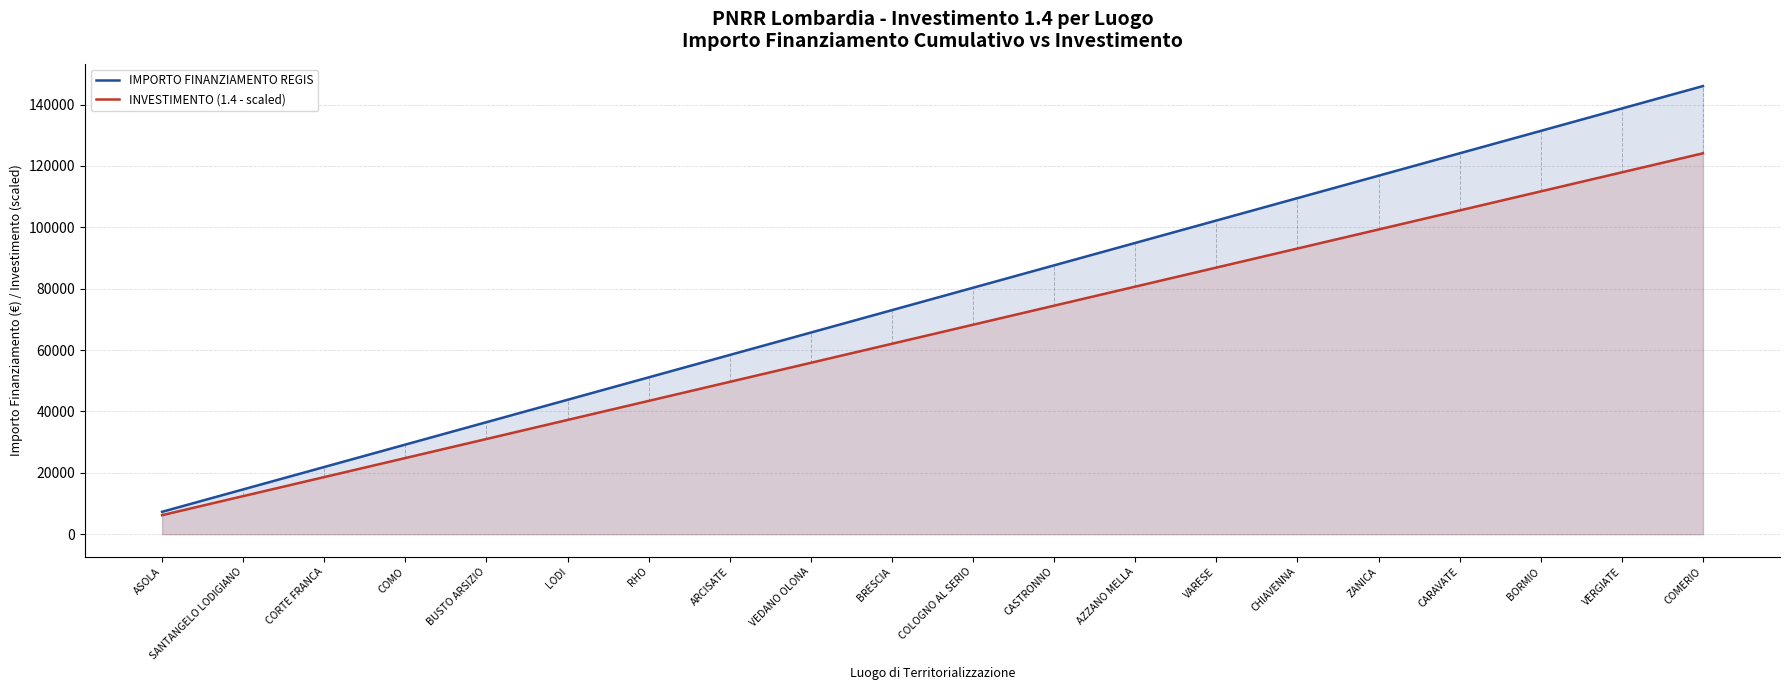

True or false: INVESTIMENTO (1.4 - scaled) has more than 1 interior local peaks.

False